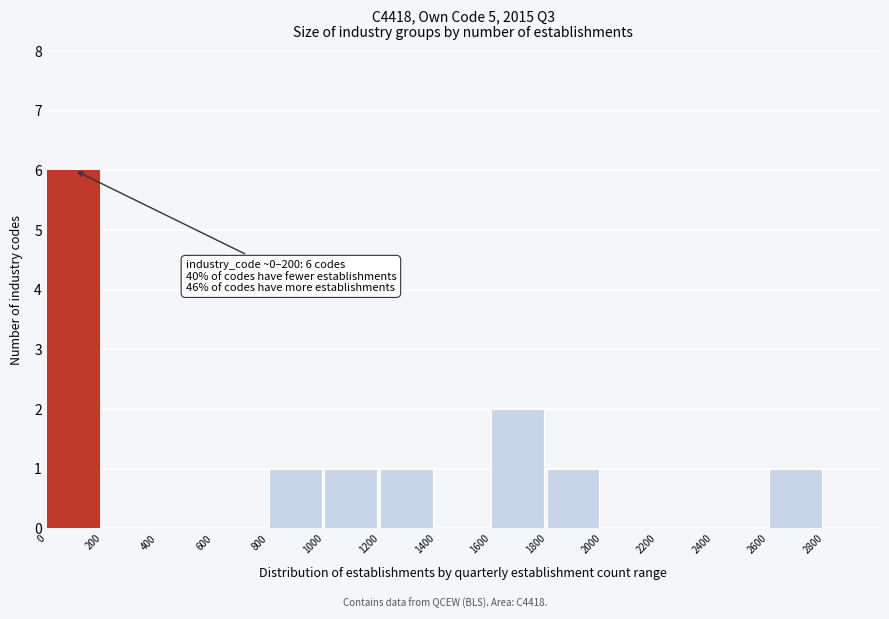

Which range on the x-axis has the tallest bar?

0 to 200